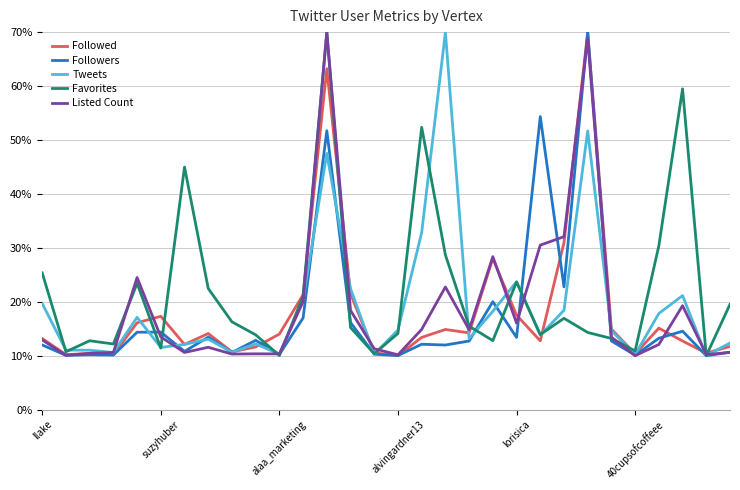

What is the maximum value shown in the chart?

70.0